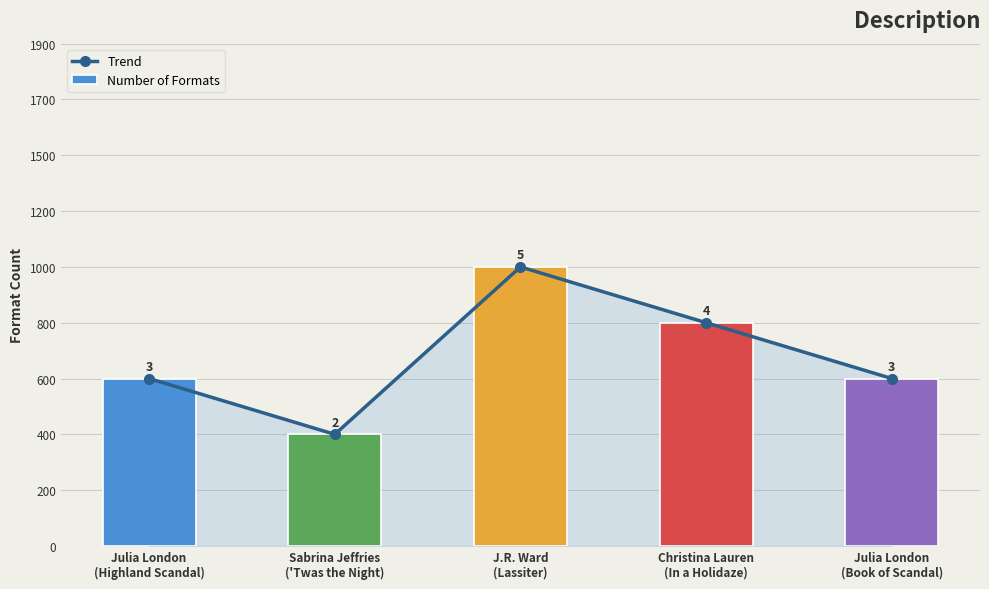

Rank the series at Julia London
(Highland Scandal) from lowest to highest value.

Trend, Number of Formats